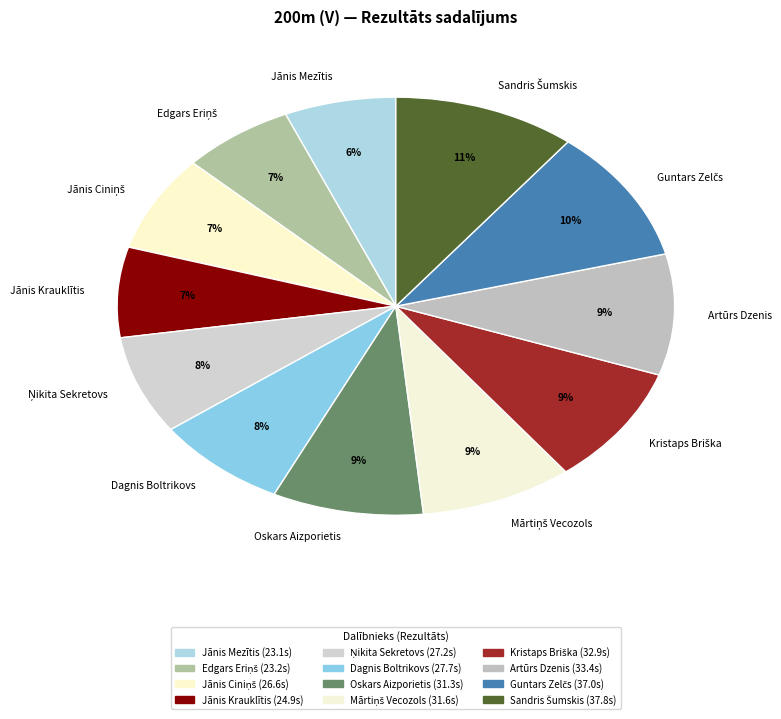

Does Jānis Mezītis represent more than half of the total?

No